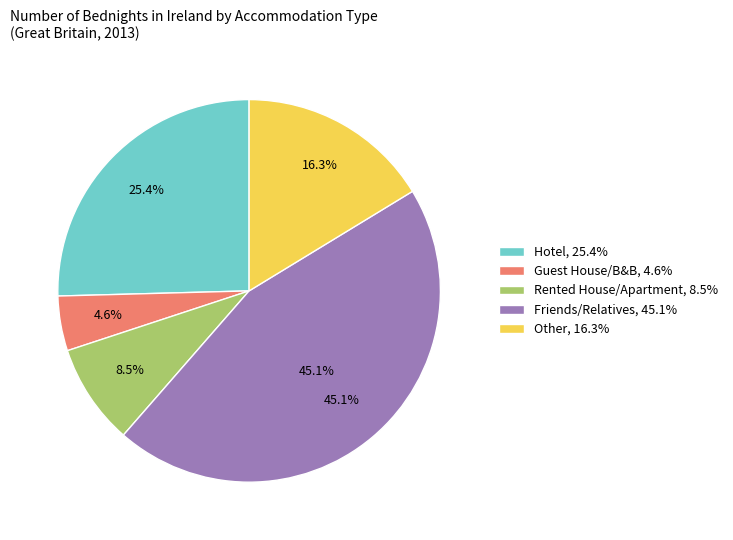

The Other slice represents 16% of the pie. True or false?

True